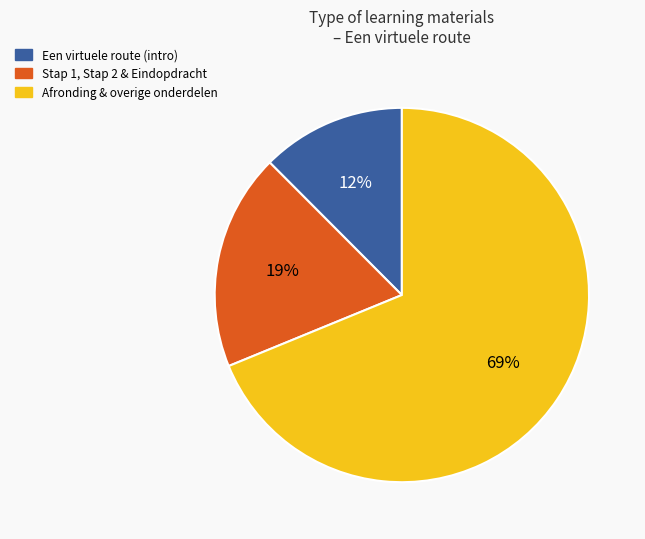

Count the number of slices in the pie.

3